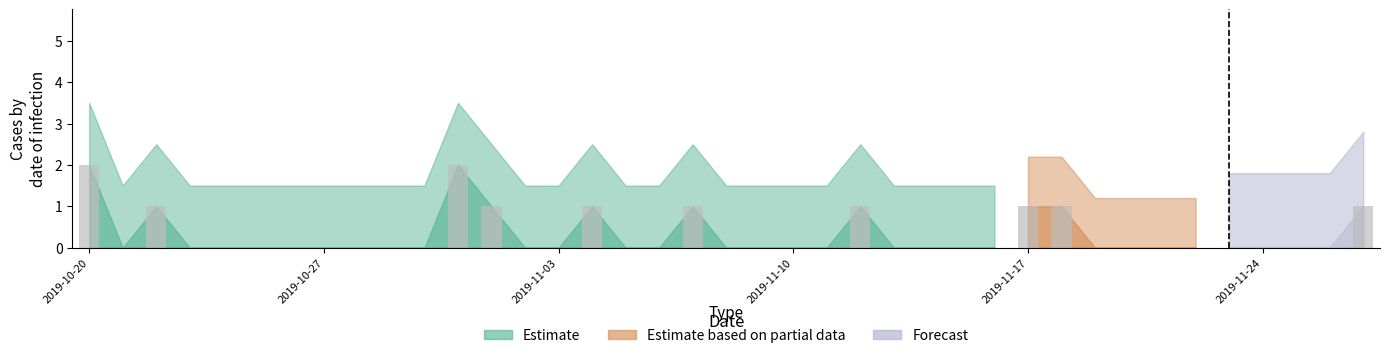

What is the sum of all values?

12